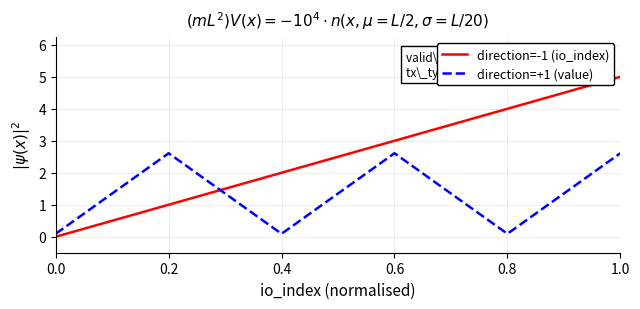

Rank the series at 0.8 from highest to lowest value.

direction=-1 (io_index), direction=+1 (value)